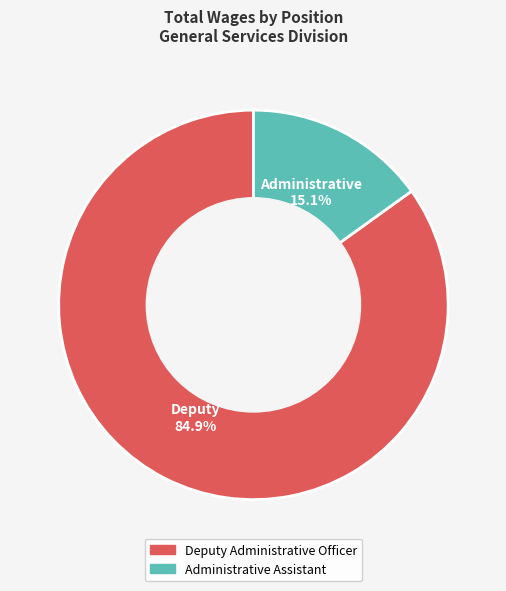

To the nearest percent, what portion does Administrative Assistant represent?

15%